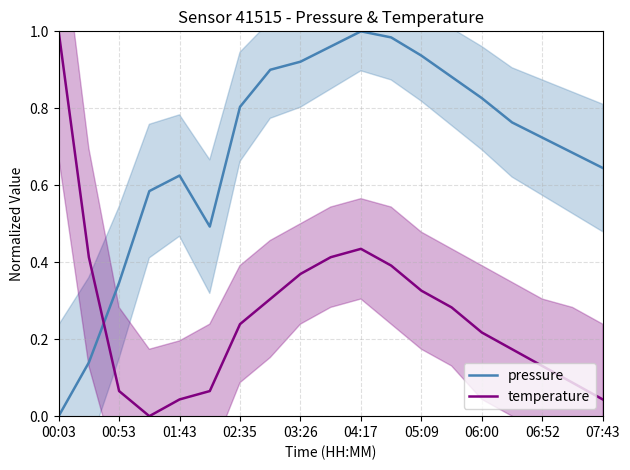

How many lines are shown in the chart?

2